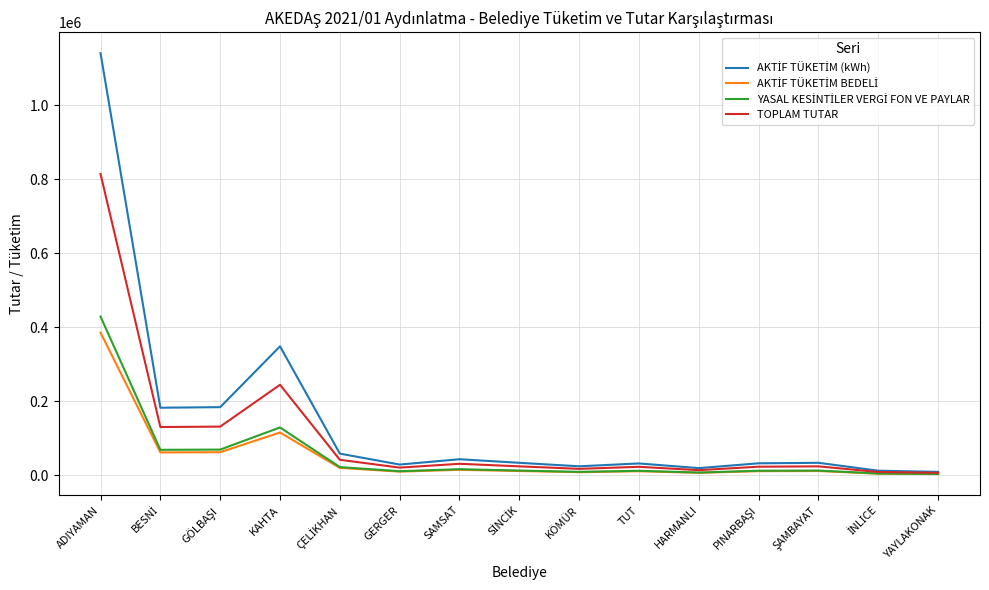

At which label does TOPLAM TUTAR reach its peak?

ADIYAMAN